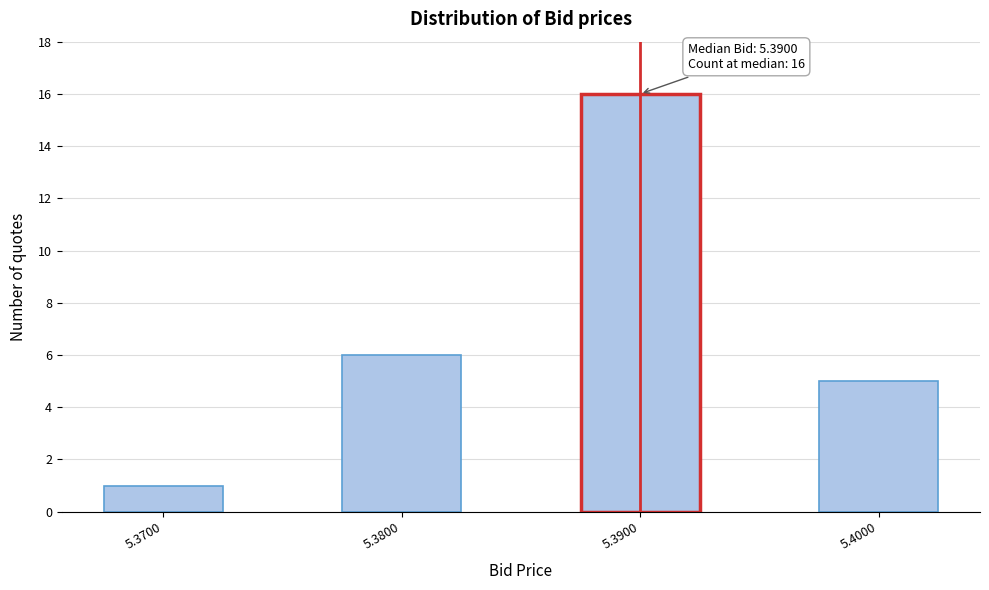

Reading left to right, what are all the values shown in this chart?

5.3700=1	5.3800=6	5.3900=16	5.4000=5